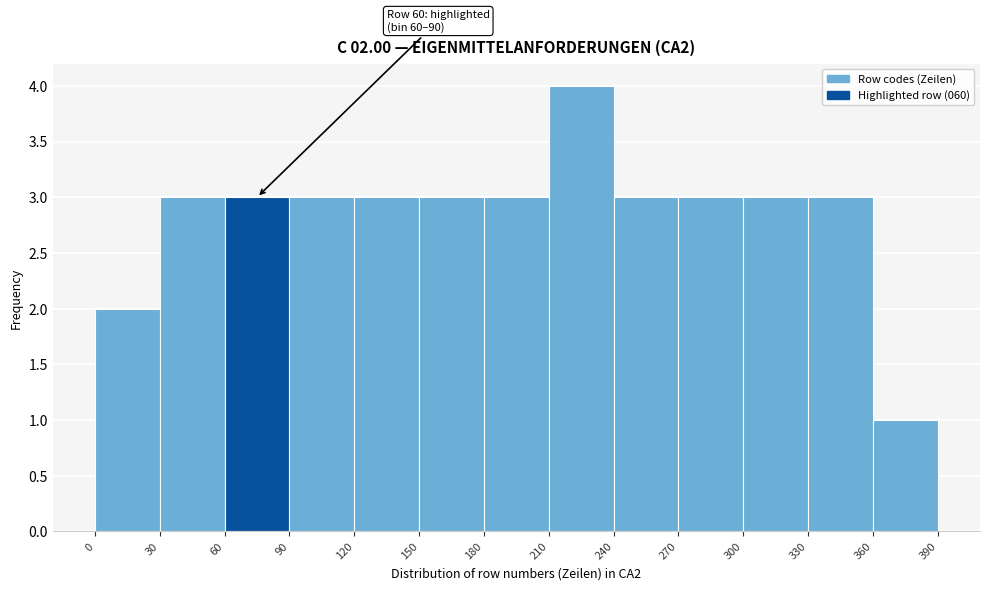

Which range on the x-axis has the tallest bar?

210 to 240